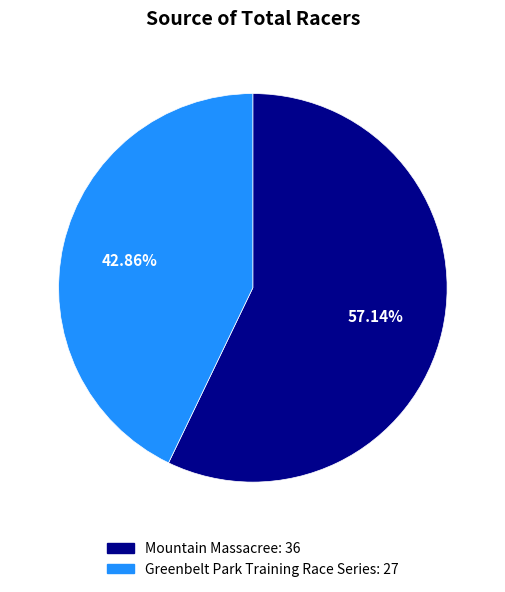

What portion of the pie excludes Greenbelt Park Training Race Series?

57.1%